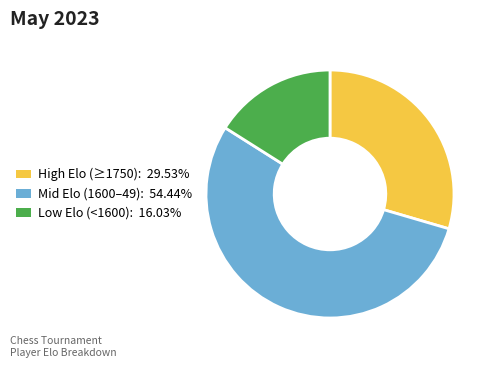

How many slices are in this pie chart?

3